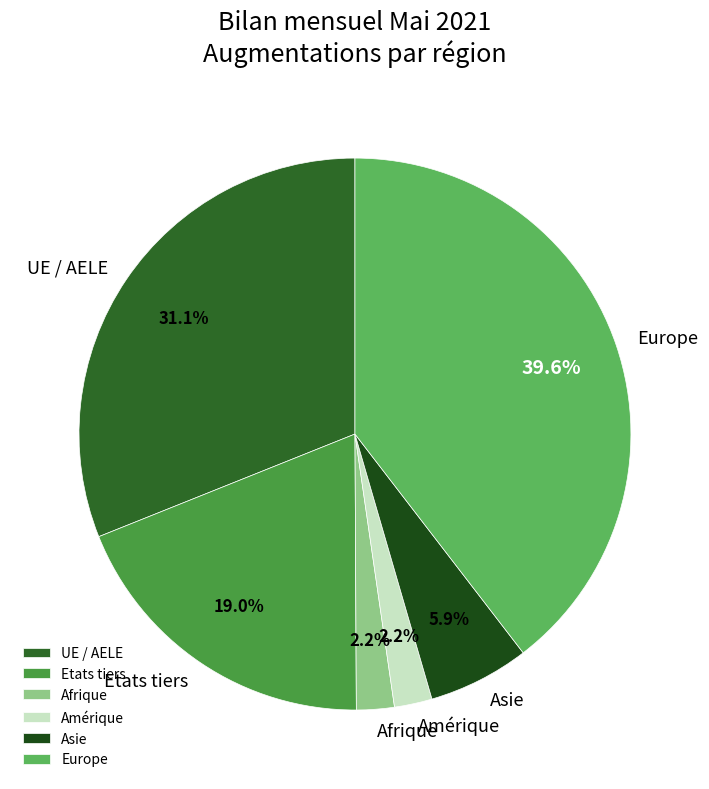

Does UE / AELE represent more than half of the total?

No